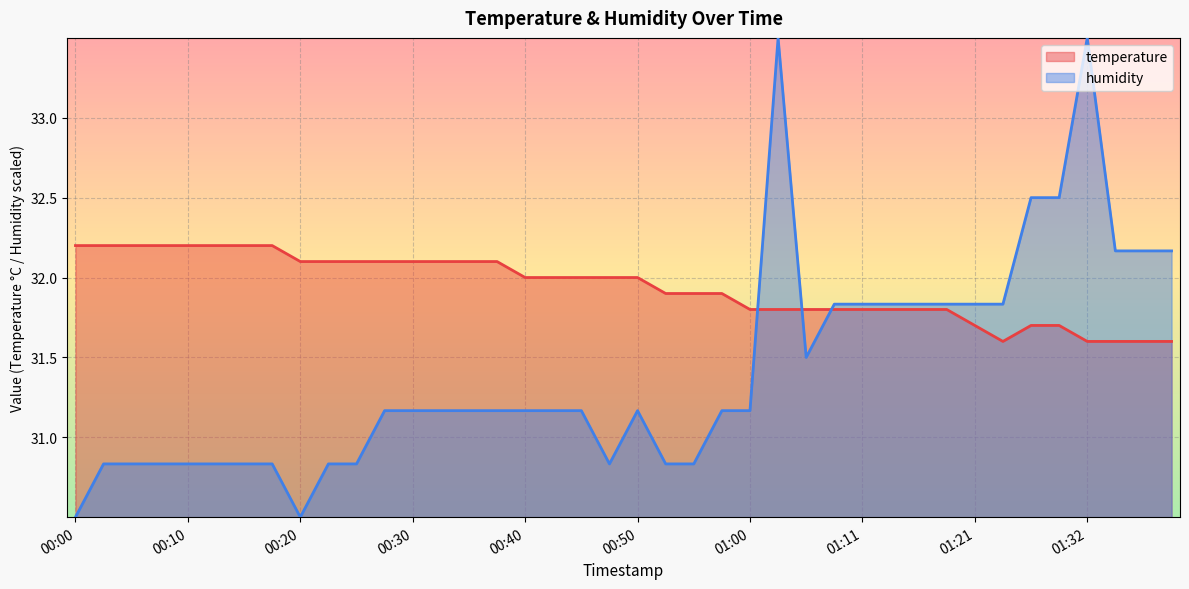

Reading right to left, extract all data points from this chart.

temperature: 31.6	31.6	31.6	31.6	31.7	31.7	31.6	31.7	31.8	31.8	31.8	31.8	31.8	31.8	31.8	31.8	31.9	31.9	31.9	32.0	32.0	32.0	32.0	32.0	32.1	32.1	32.1	32.1	32.1	32.1	32.1	32.1	32.2	32.2	32.2	32.2	32.2	32.2	32.2	32.2
humidity: 32.2	32.2	32.2	33.5	32.5	32.5	31.8	31.8	31.8	31.8	31.8	31.8	31.8	31.5	33.5	31.2	31.2	30.8	30.8	31.2	30.8	31.2	31.2	31.2	31.2	31.2	31.2	31.2	31.2	30.8	30.8	30.5	30.8	30.8	30.8	30.8	30.8	30.8	30.8	30.5